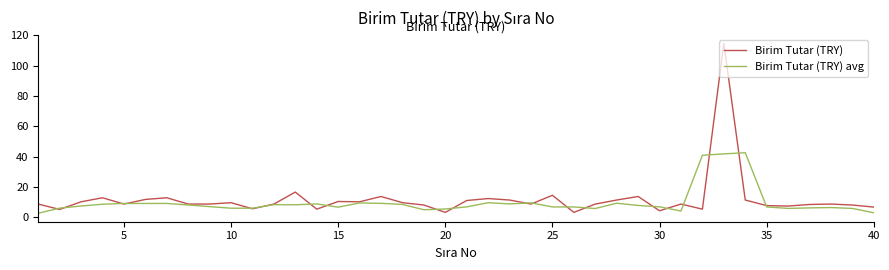

What is the greatest value displayed?

114.7